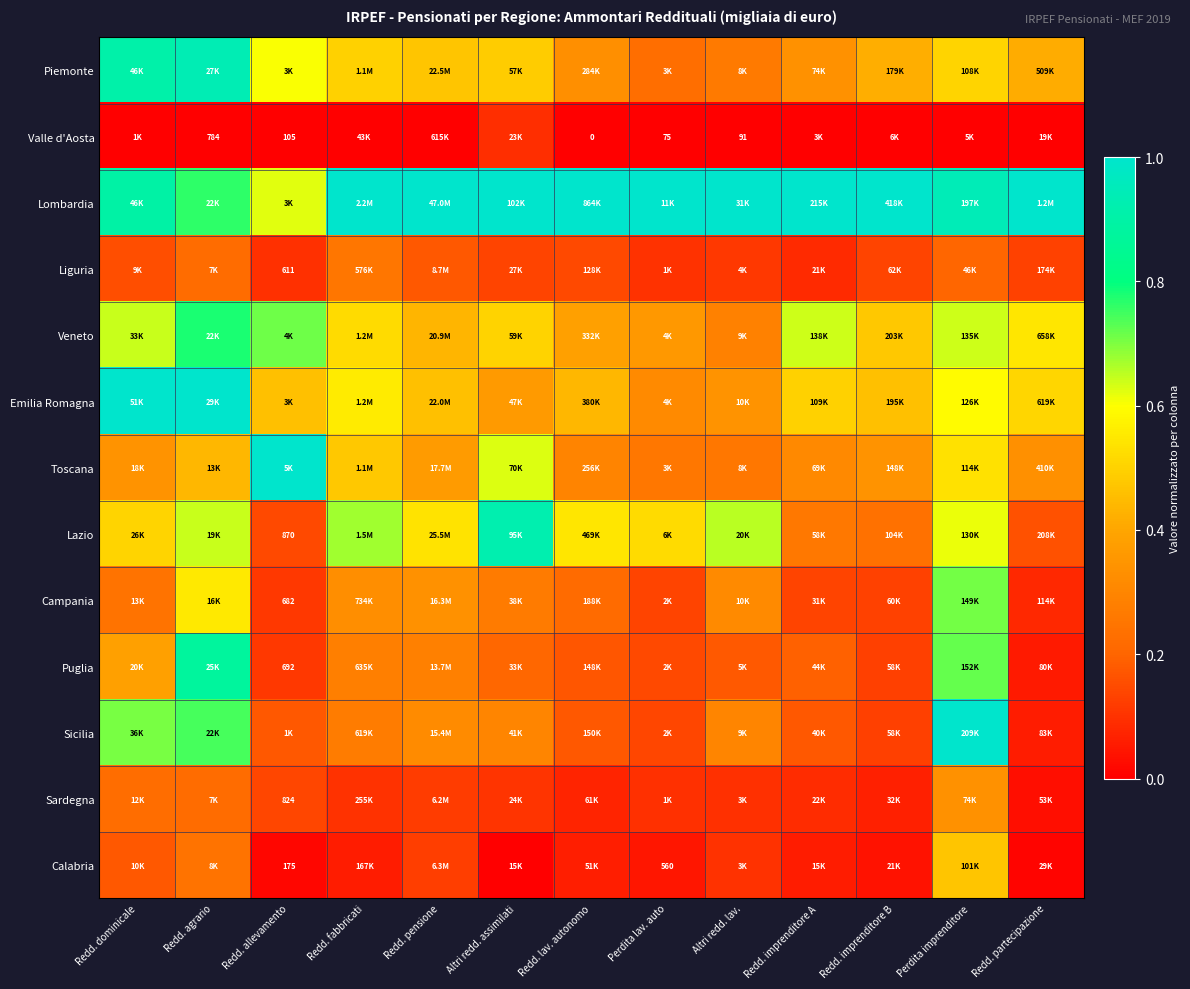

What is the difference between the highest and lowest values at Redd. imprenditore B?

1.0